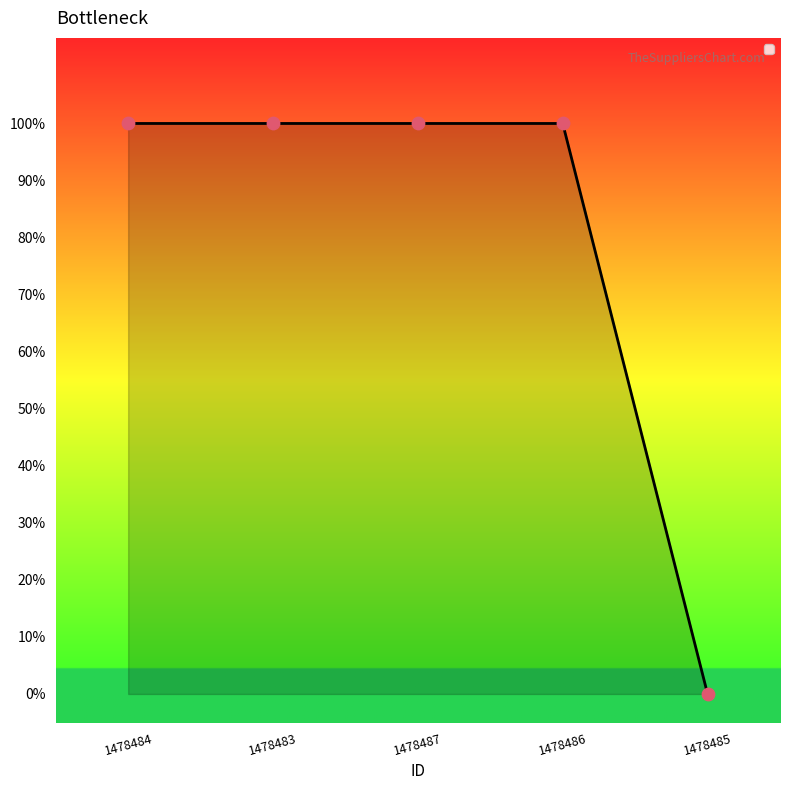

What is the ratio of the value at 1478487 to the value at 1478486?

1.0